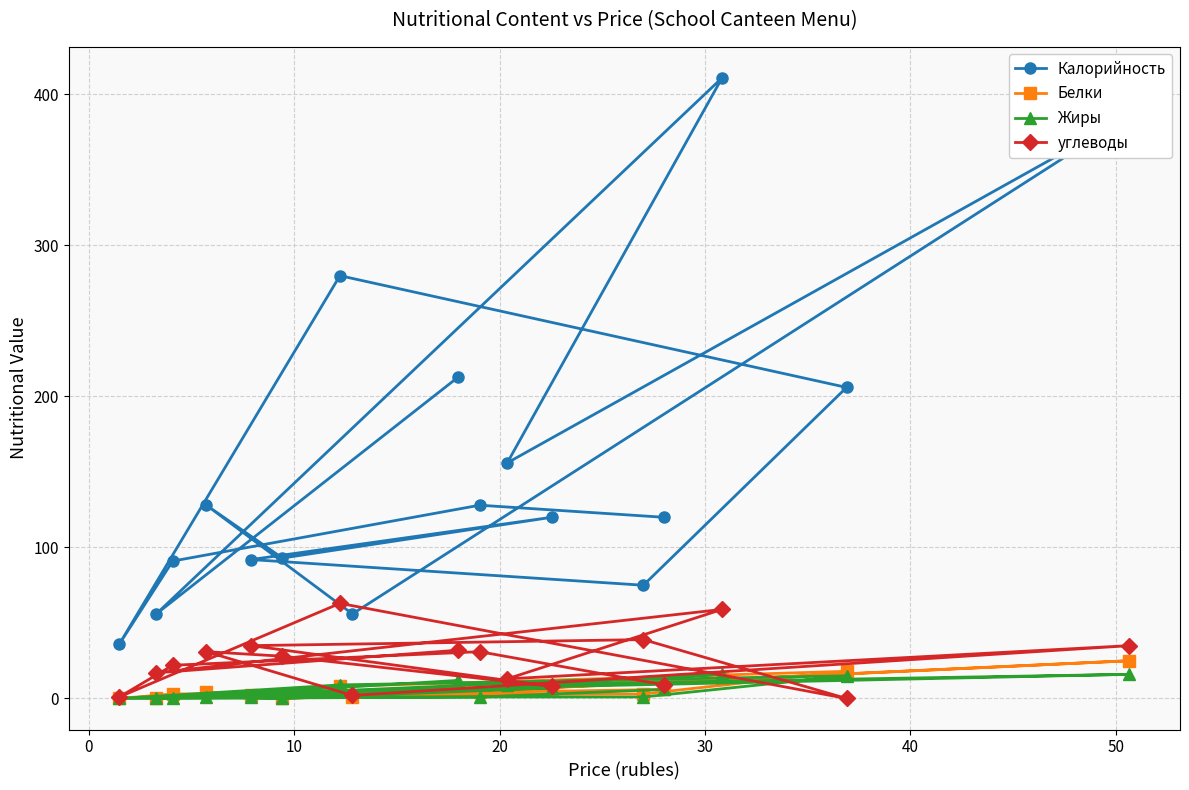

Which series has the largest range (max minus min)?

Калорийность